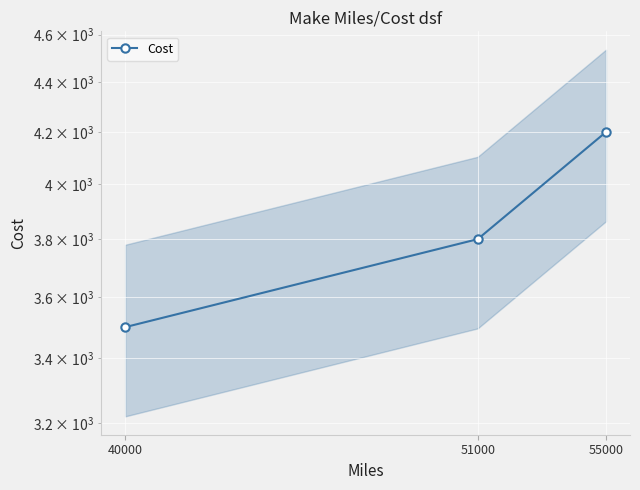

Is it true that the value at 55000 is 7366?

False